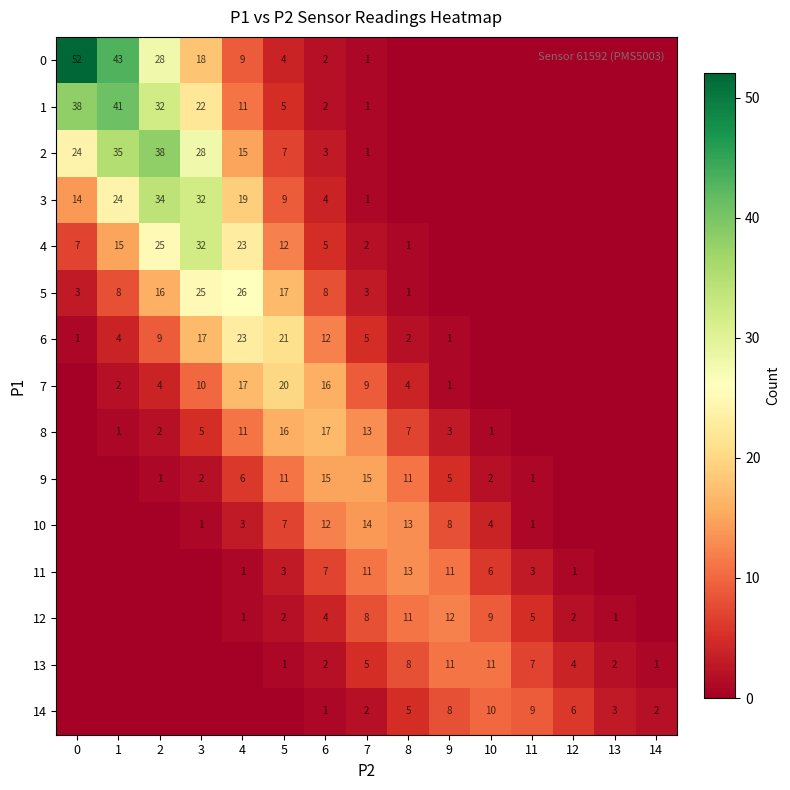

At how many categories does at least one series exceed 32?

3